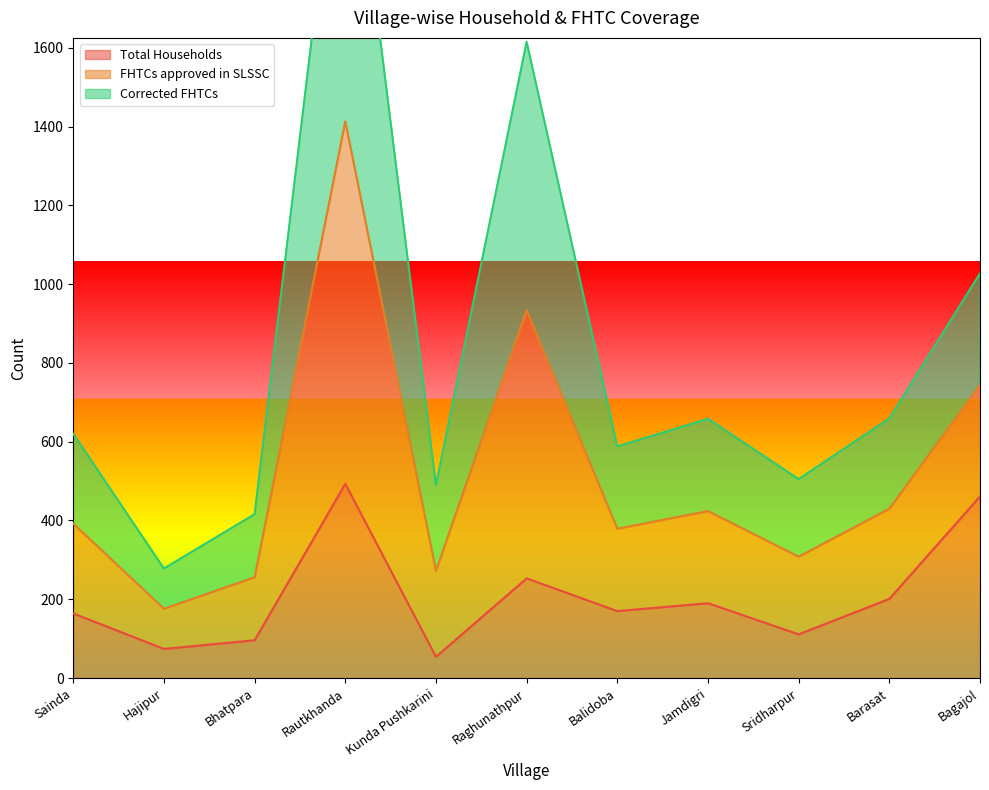

Is it true that Total Households equals 45 at Bhatpara?

False